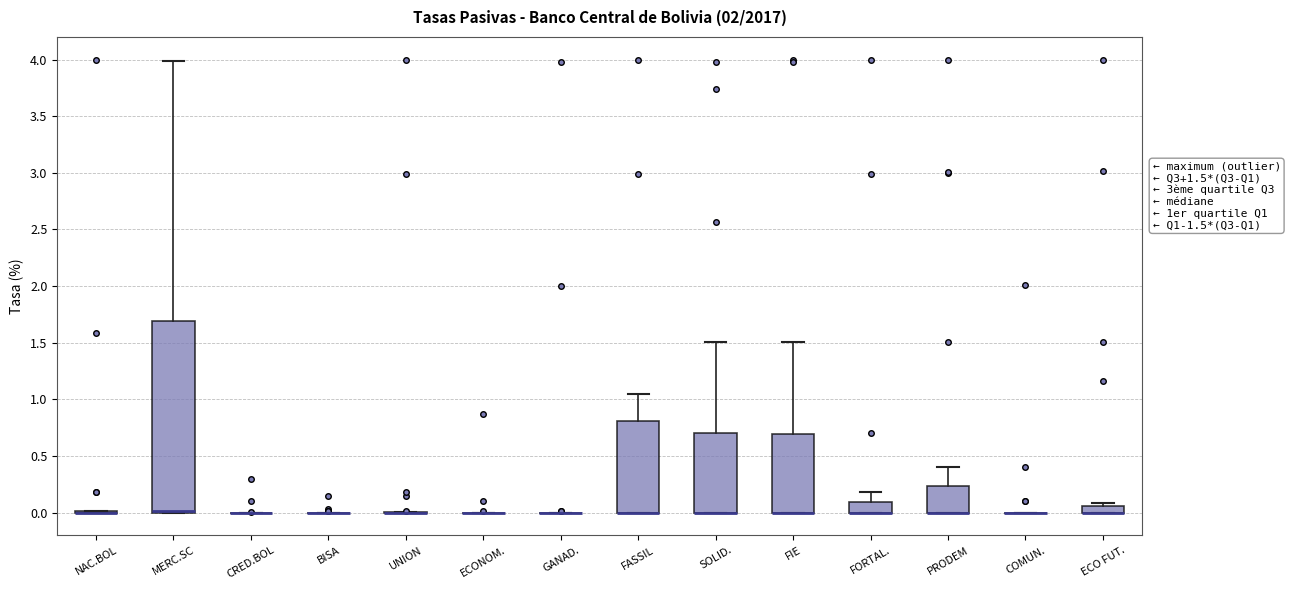

Comparing the boxes themselves (not the whiskers), which one is the tallest?

MERC.SC